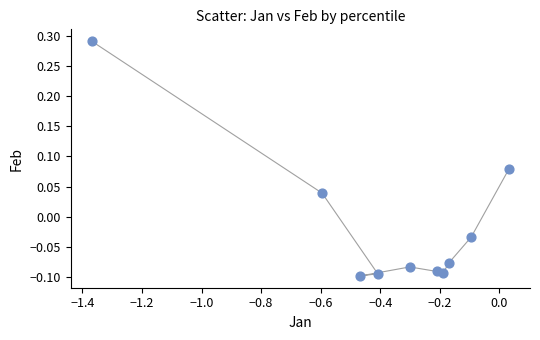

What is the range of X values (max minus min)?

1.4